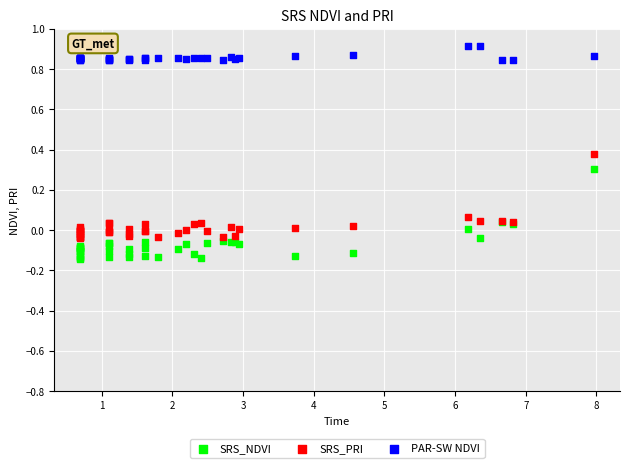

Which series contains the lowest Y value?

SRS_NDVI